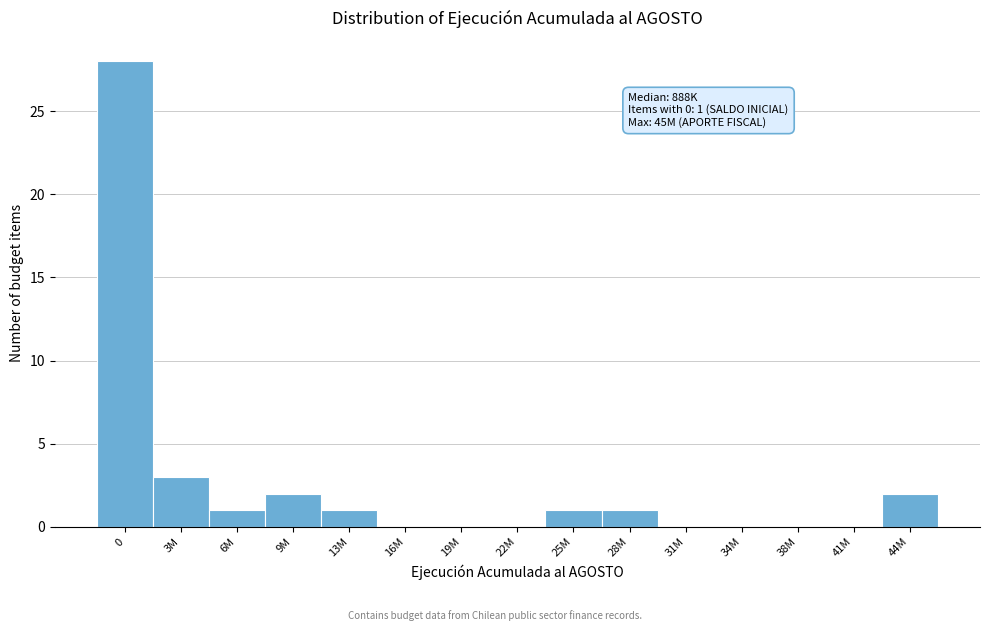

Reading left to right, transcribe all the data shown in this chart.

0=28	3M=3	6M=1	9M=2	13M=1	16M=0	19M=0	22M=0	25M=1	28M=1	31M=0	34M=0	38M=0	41M=0	44M=2